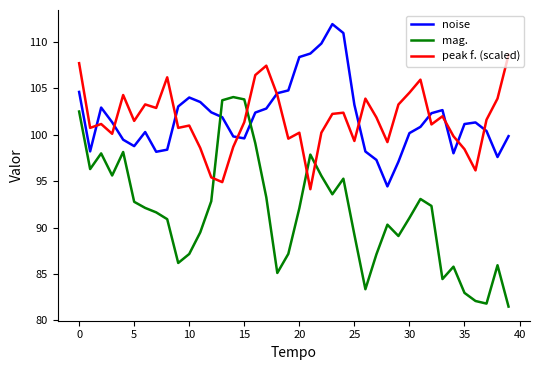

What is the sum of all mag. values?

3664.0